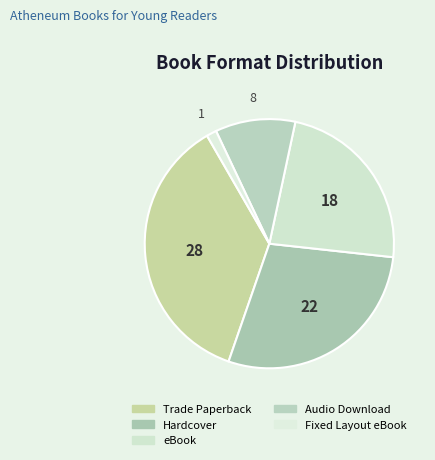

Rank the categories by value from lowest to highest.

Fixed Layout eBook, Audio Download, eBook, Hardcover, Trade Paperback